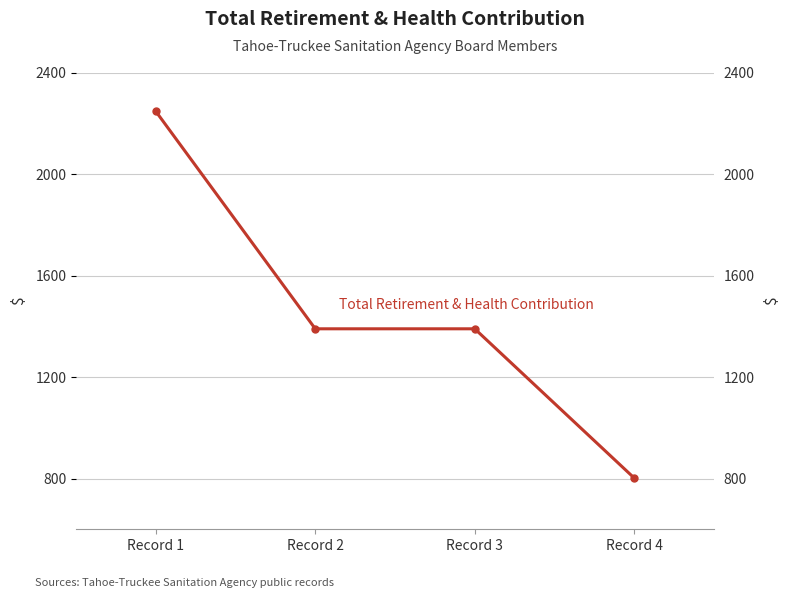

Reading right to left, what are all the values shown in this chart?

Record 4=802	Record 3=1390	Record 2=1390	Record 1=2247